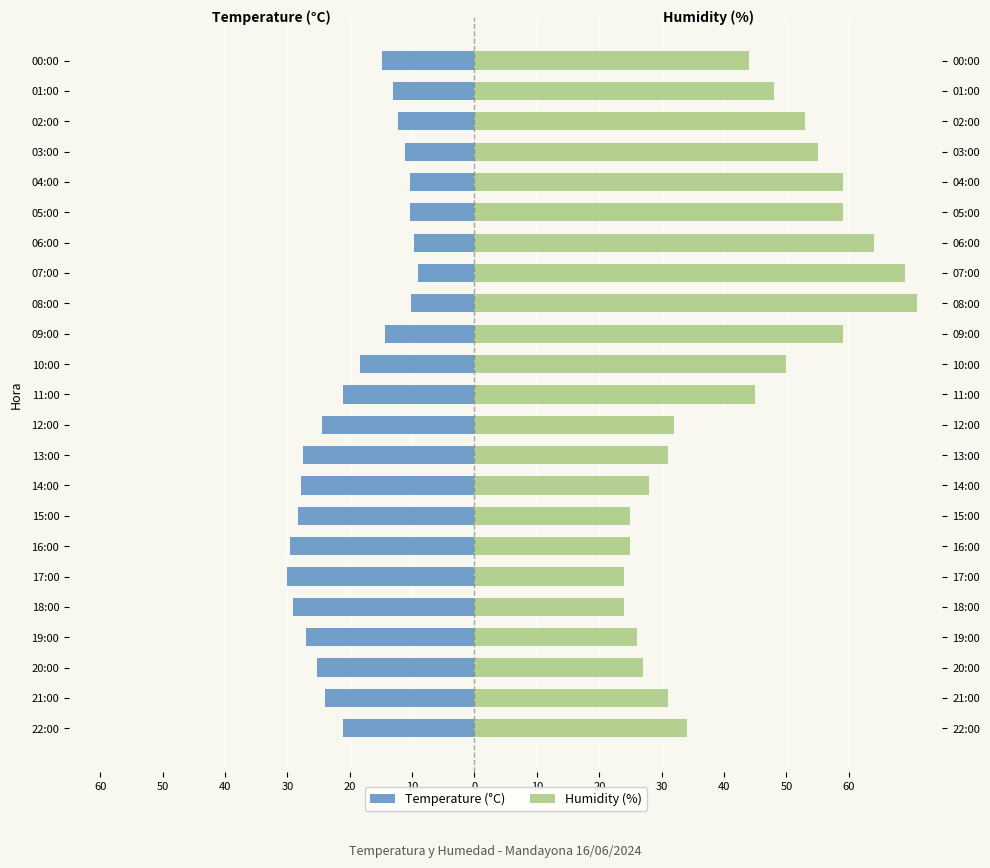

How many data points in Humidity (%) are less than 44?

11